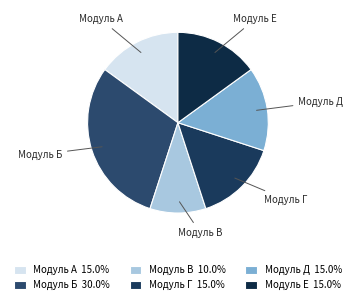

Do Модуль А and Модуль Б together represent more than half of the pie?

No